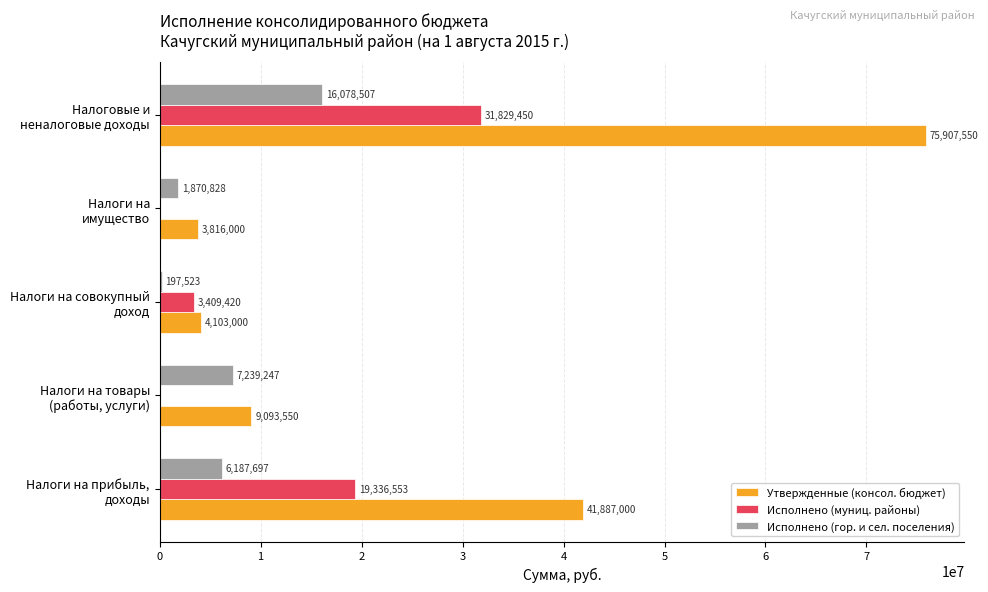

What is the maximum value shown in the chart?

75907550.0